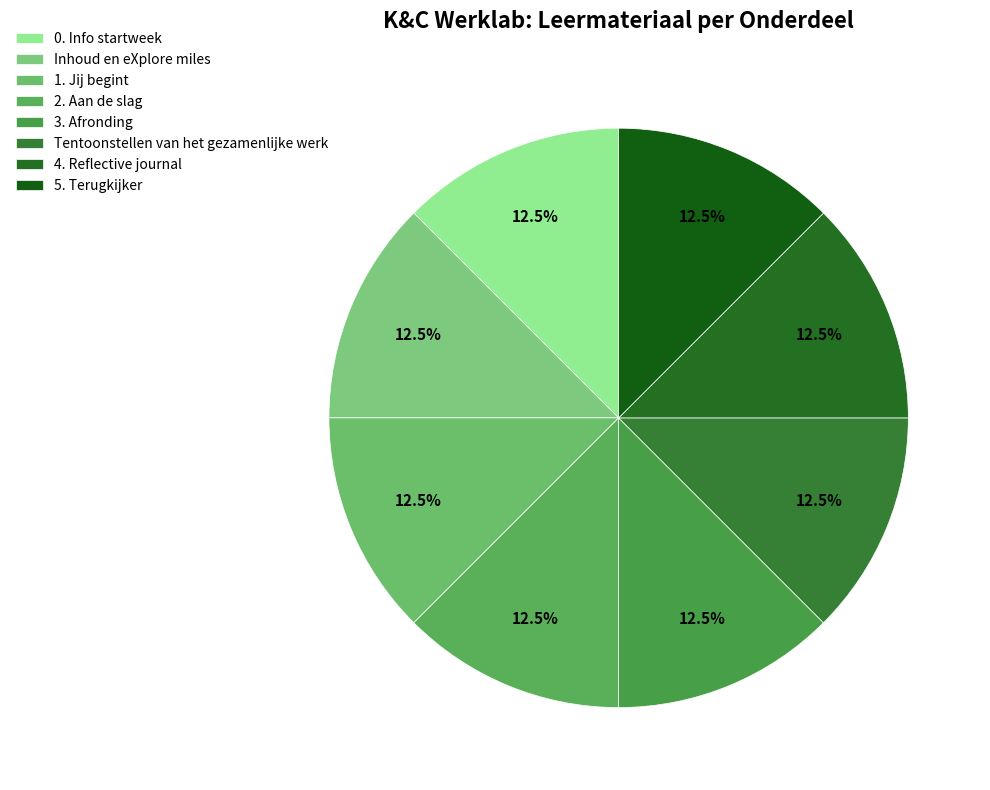

Does Inhoud en eXplore miles represent more than half of the total?

No